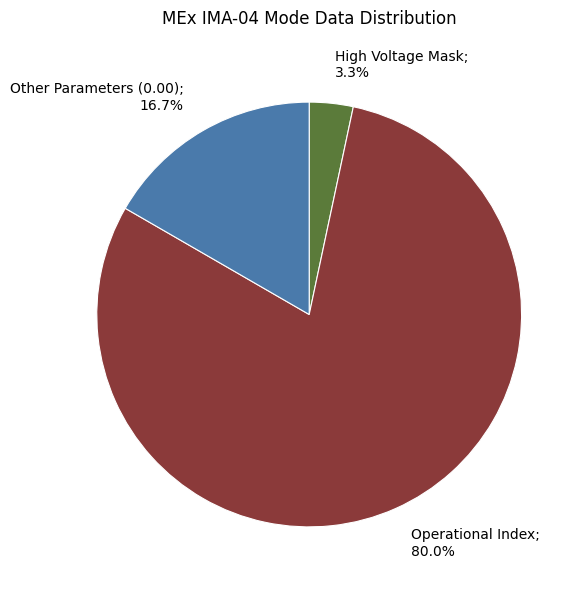

Does any single category account for the majority?

Yes